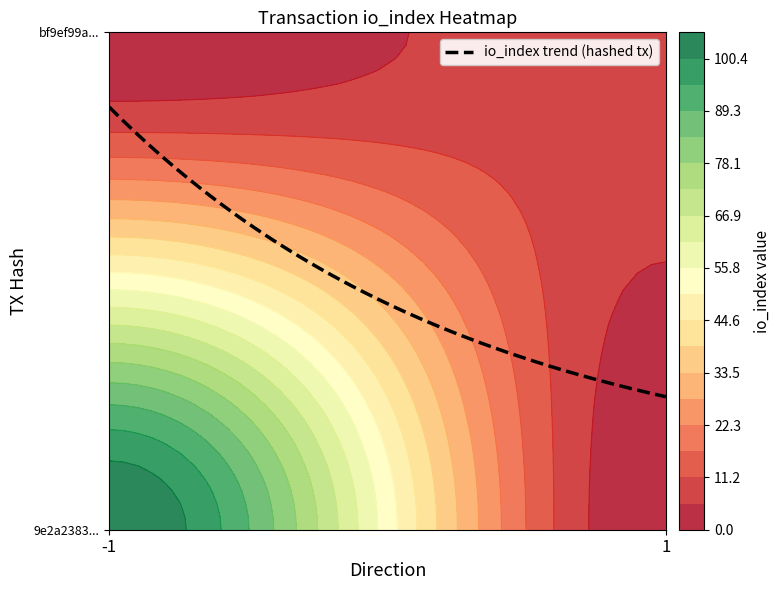

What is the difference between the maximum and minimum values in the bf9ef99a7601a4e5e88cc7da4cd7ecb7a2bf6db series?

9